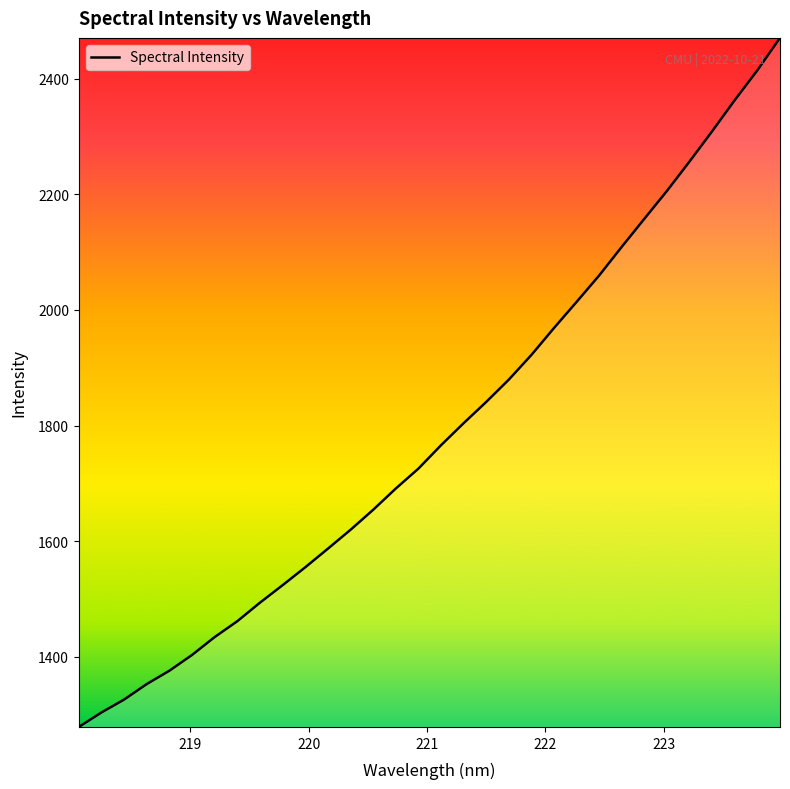

What is the difference between the maximum and minimum values?

1191.5